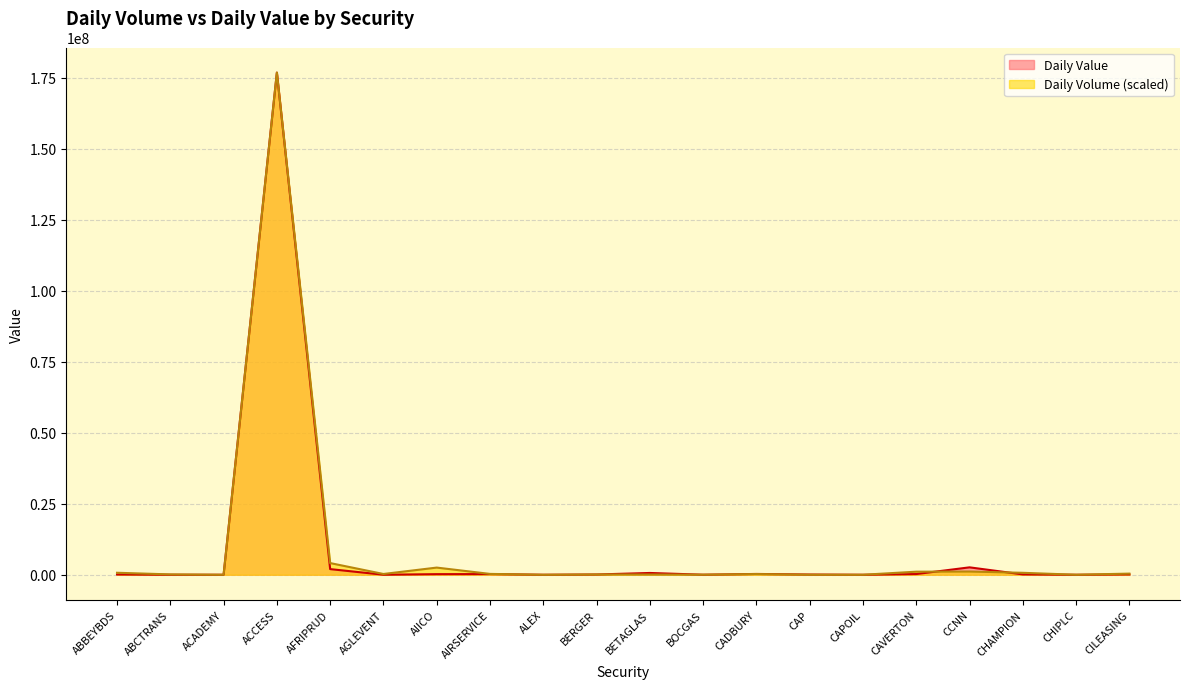

Which series has the largest total across all categories?

Daily Volume